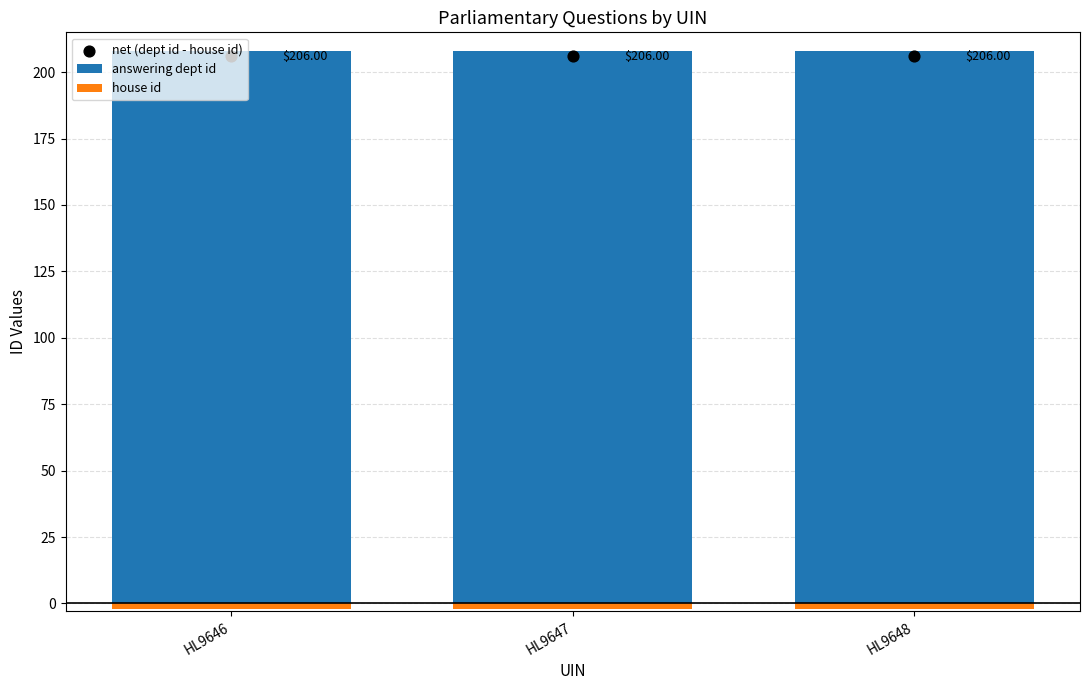

At how many categories does at least one series exceed 3?

3